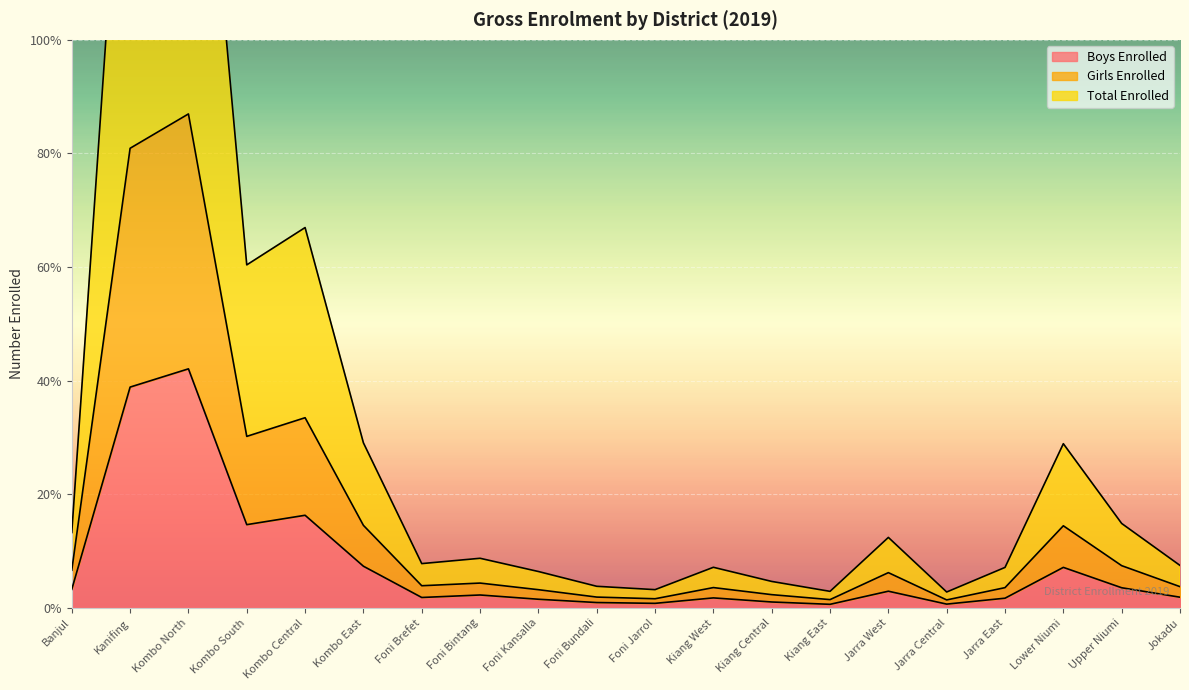

Rank the series by their maximum value, from highest to lowest.

Total Enrolled, Girls Enrolled, Boys Enrolled